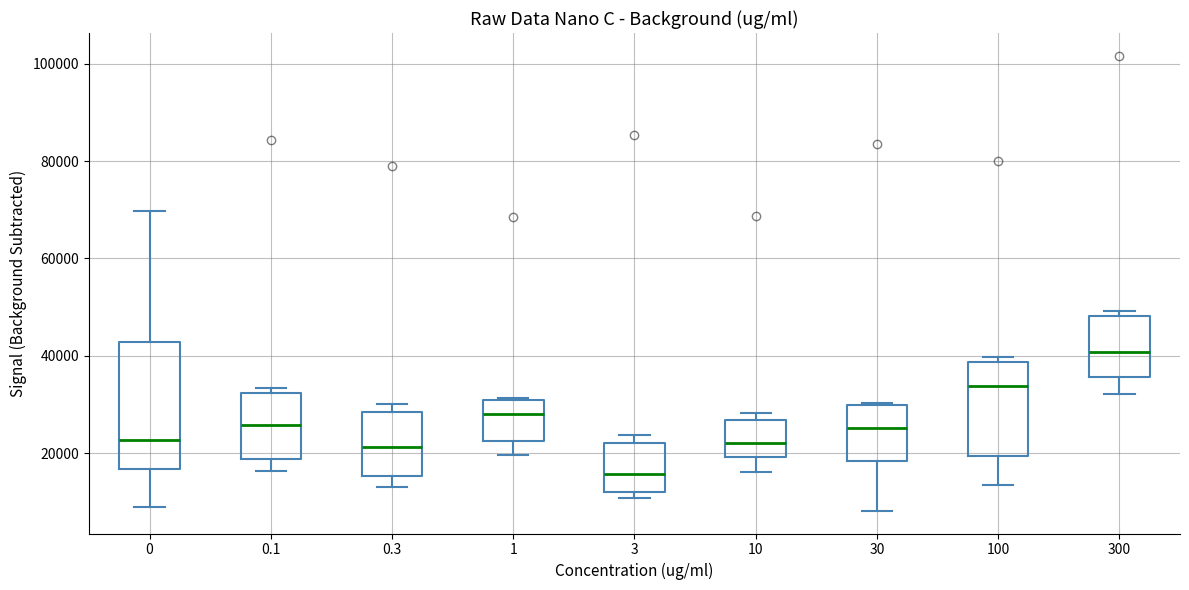

Which box has the lowest median line?

3